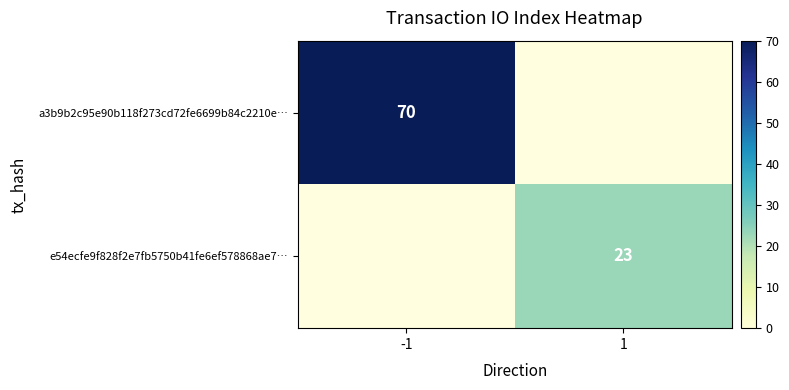

The value of a3b9b2c95e90b118f273cd72fe6699b84c2210e… at -1 is 70. True or false?

True